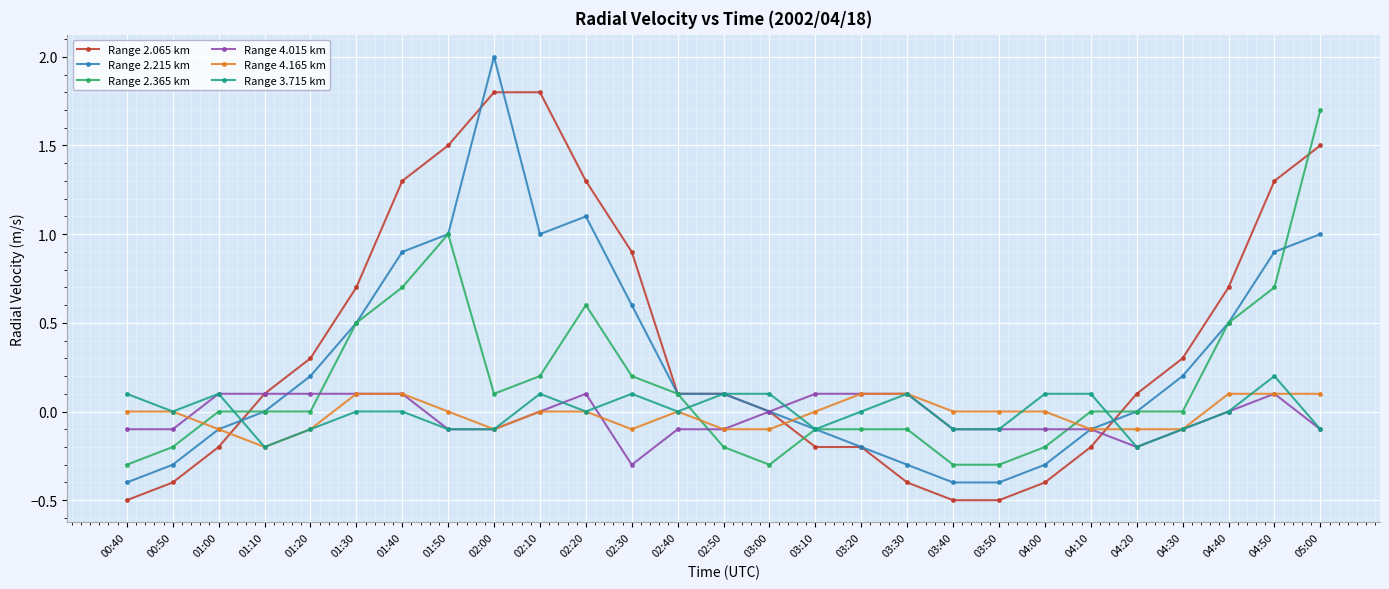

What is the sum of all Range 4.015 km values?

-0.7